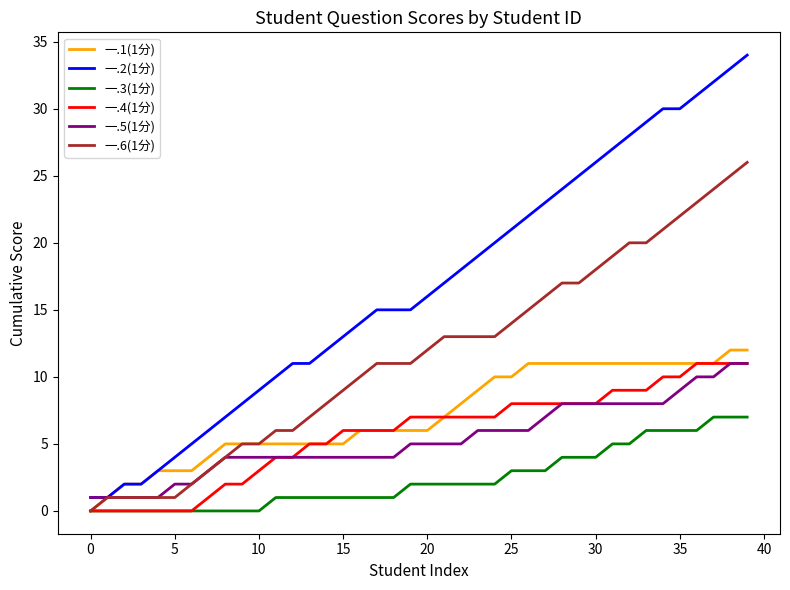

Which series has the largest total across all categories?

一.2(1分)